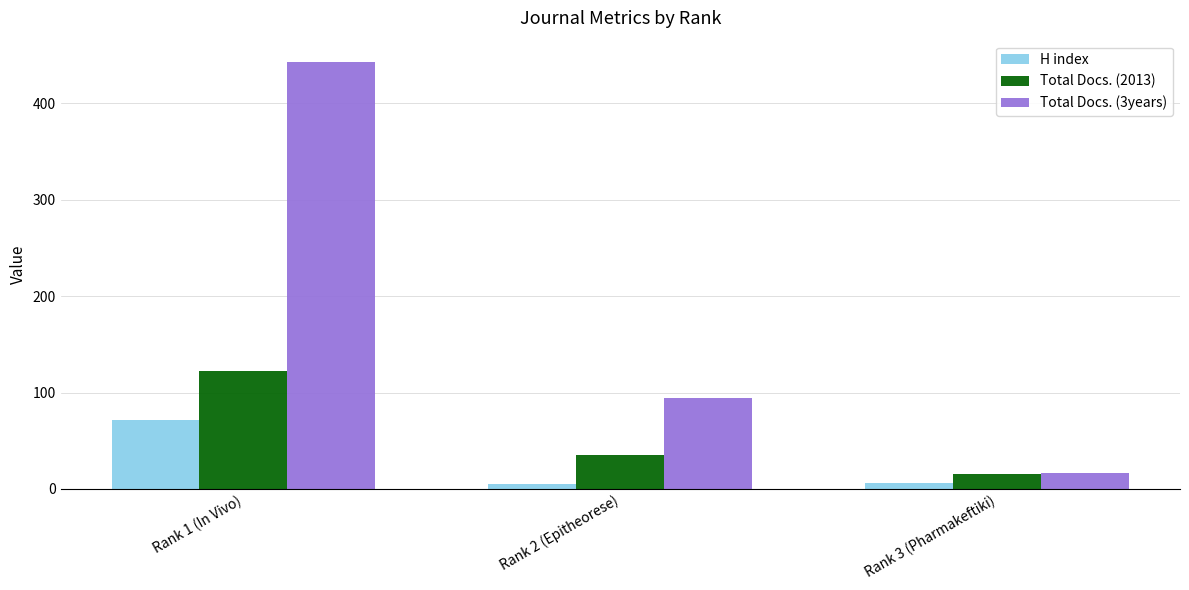

What is the spread (max minus min) of values at Rank 1 (In Vivo)?

371